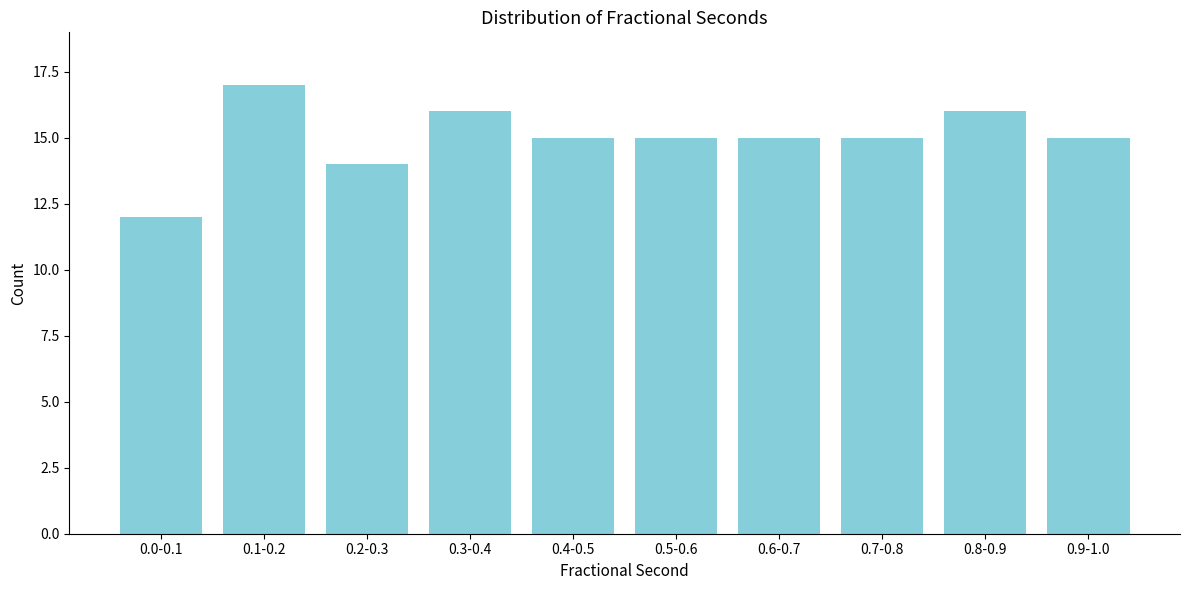

Reading left to right, list all the values displayed in this chart.

12	17	14	16	15	15	15	15	16	15